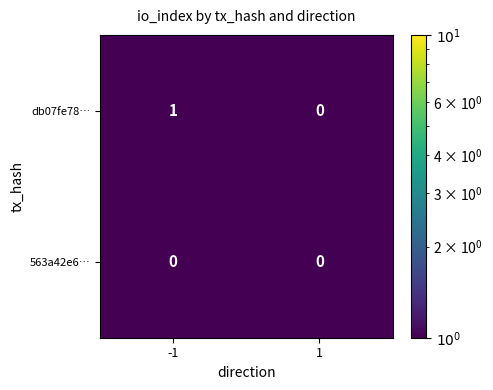

The 563a42e6… series shows 0 at 1. True or false?

True